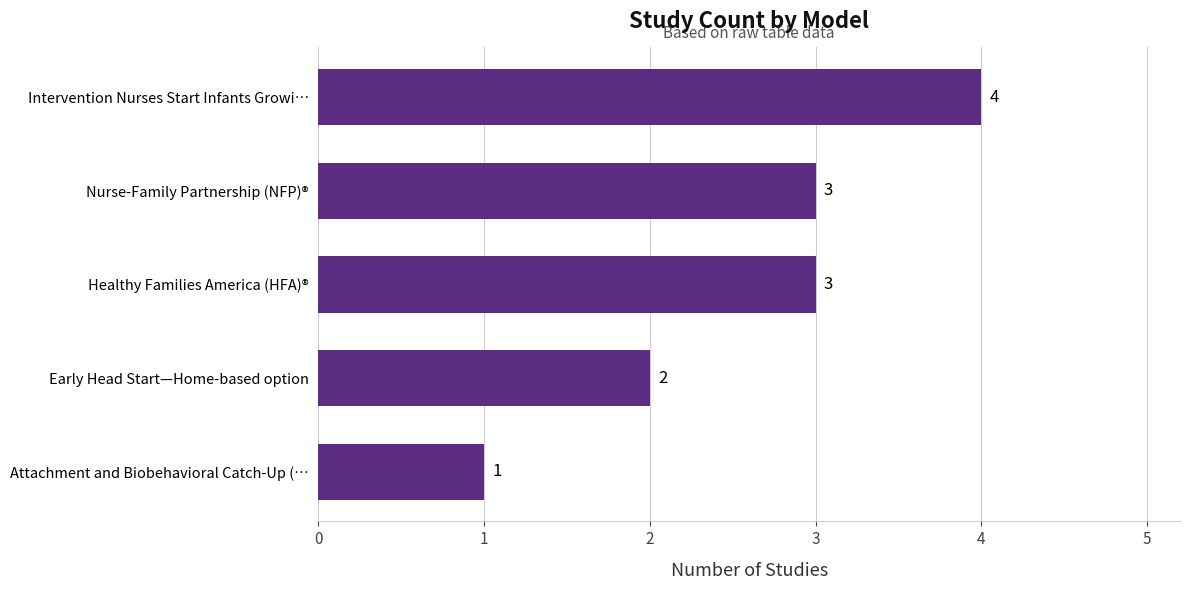

What is the average value?

3